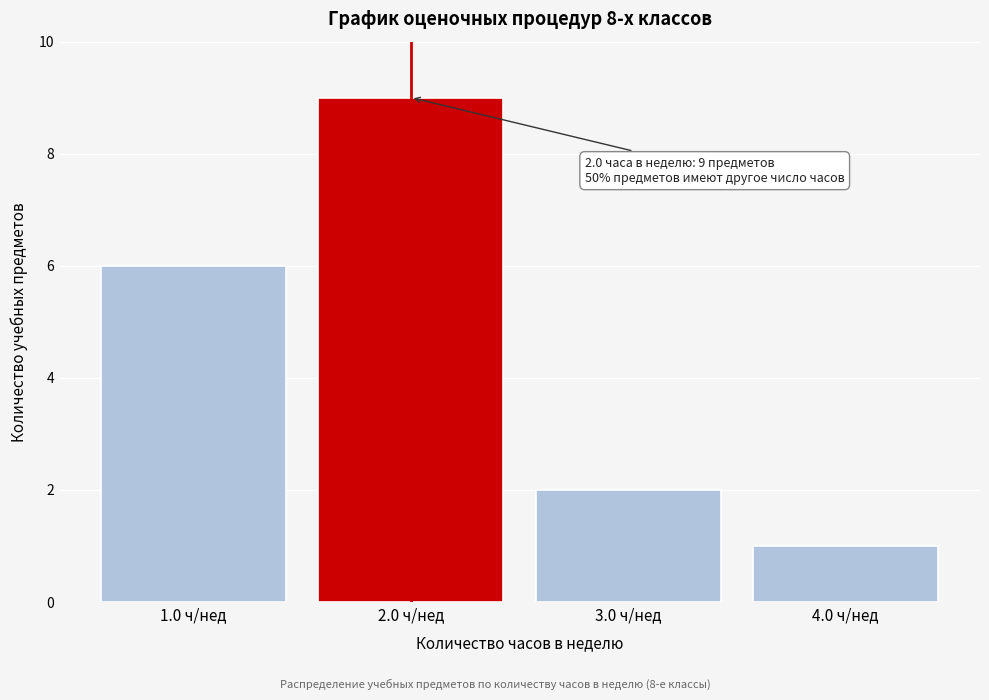

Reading left to right, extract all data points from this chart.

6	9	2	1